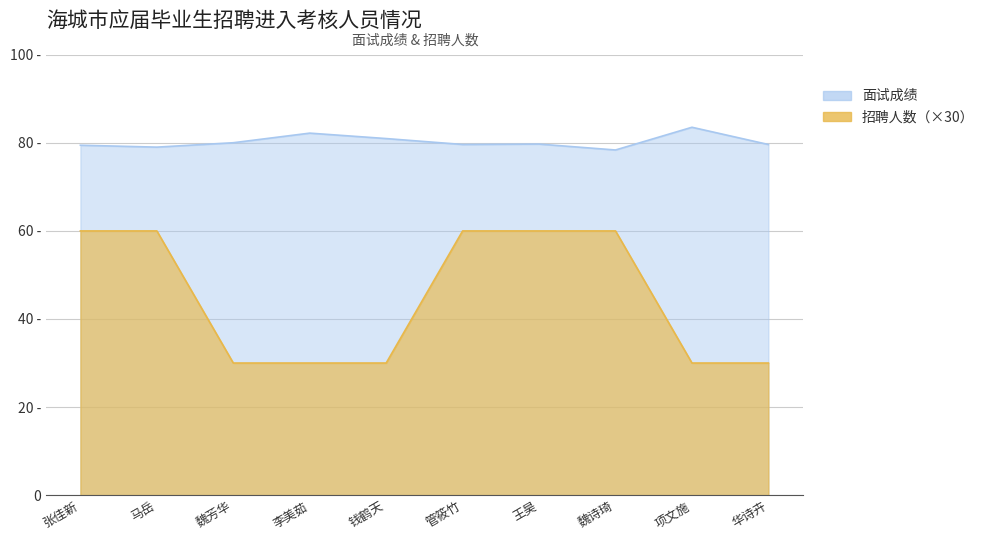

What is the minimum value shown in the chart?

30.0